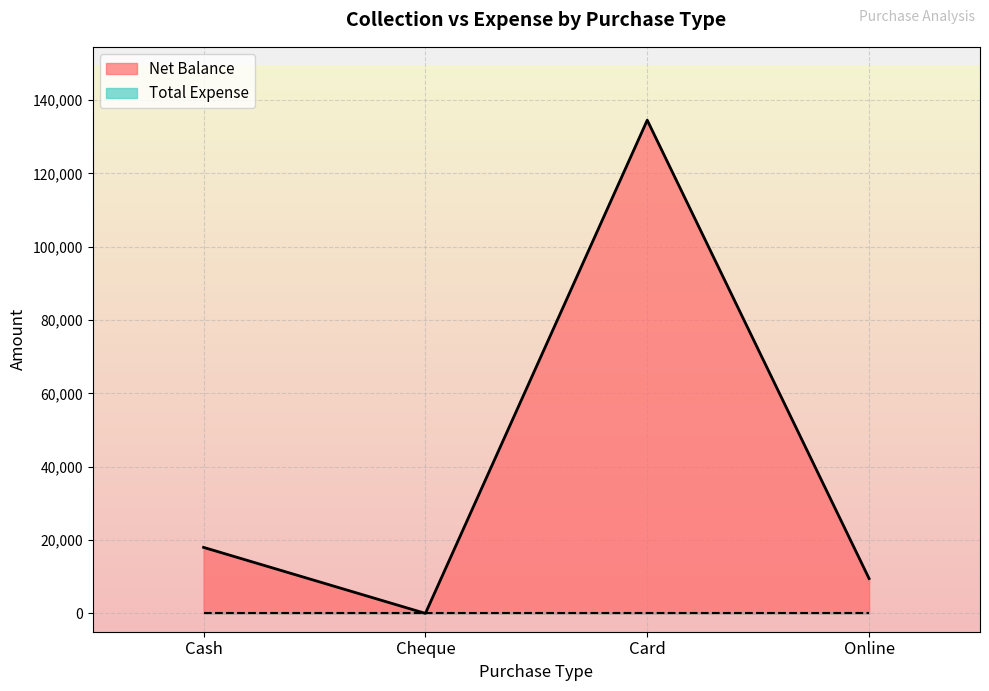

Which category has the lowest value across all series?

Cheque